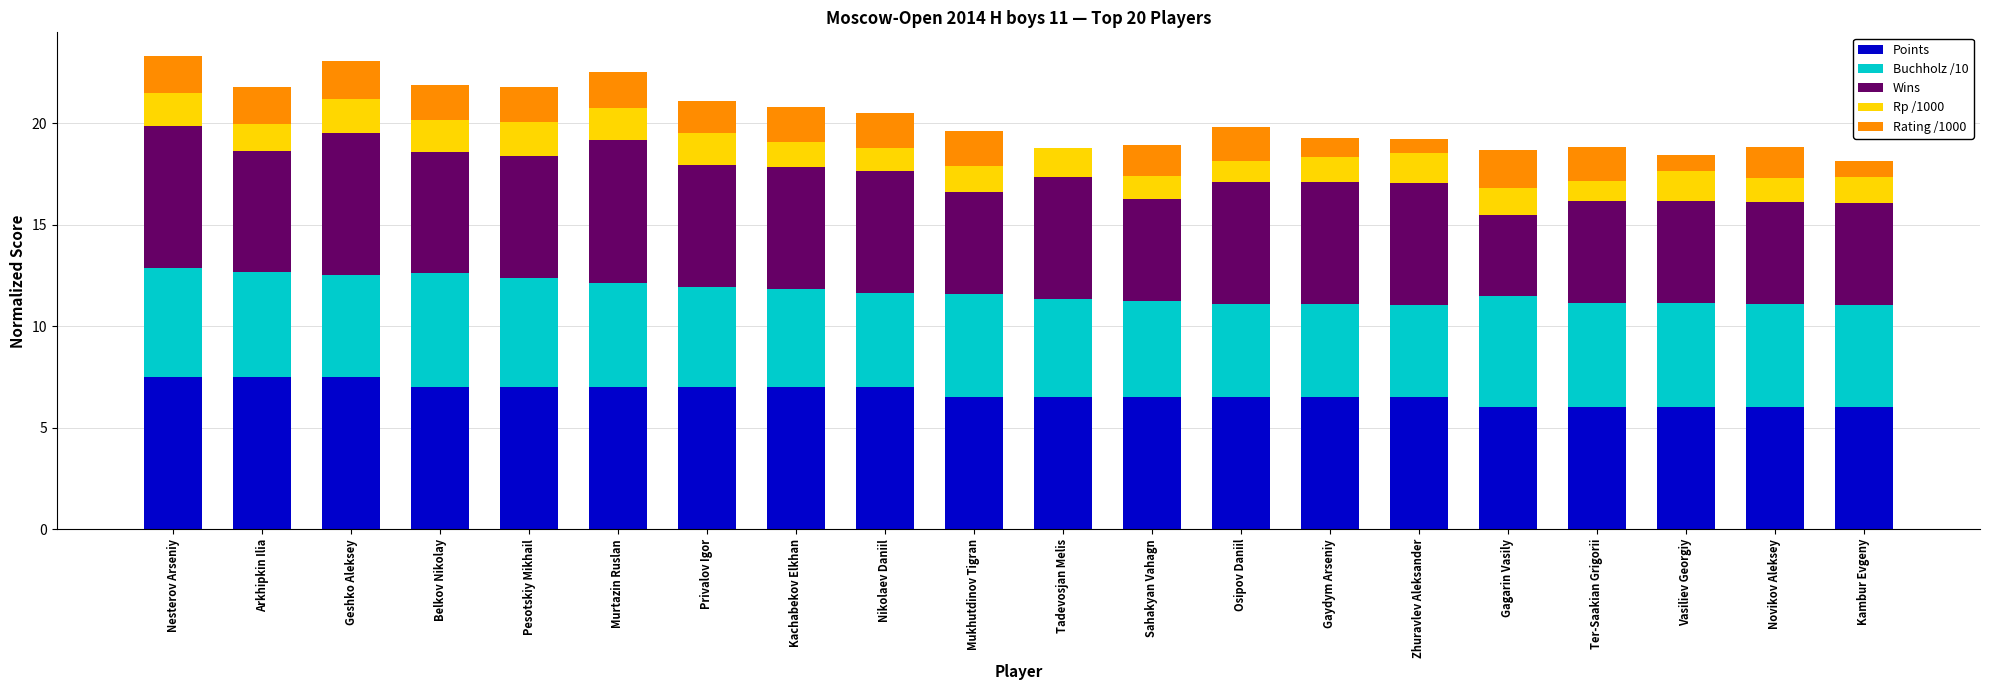

The Points series shows 2.7 at Mukhutdinov Tigran. True or false?

False